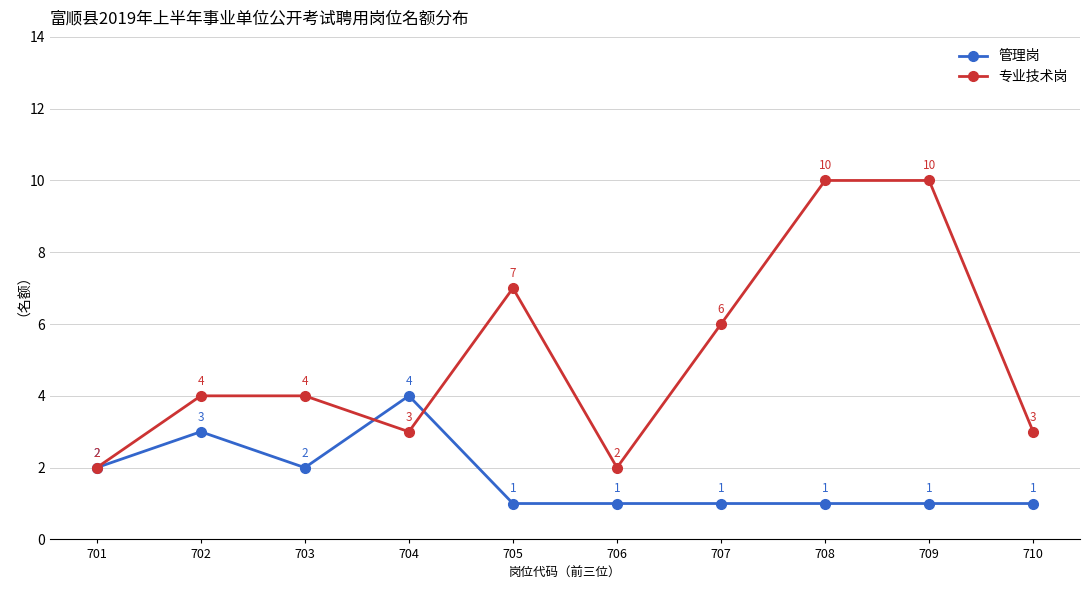

Read the 专业技术岗 value at 702.

4